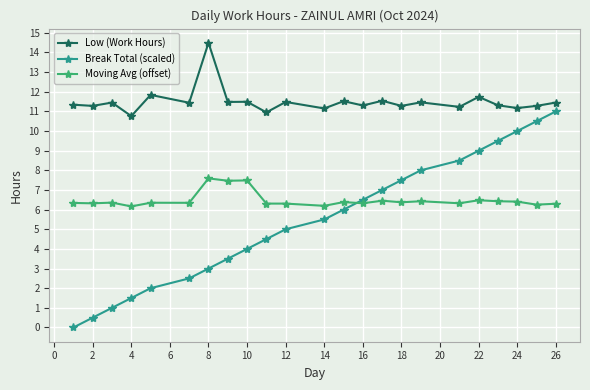

What is the average value of the Break Total (scaled) series?

5.5